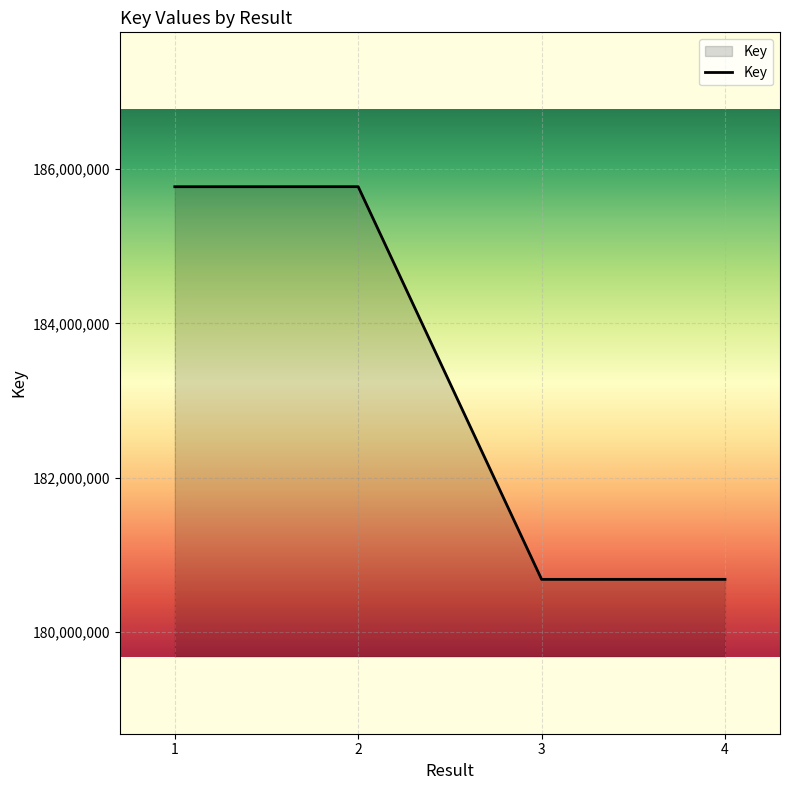

The value at 4 is 180684389. True or false?

True